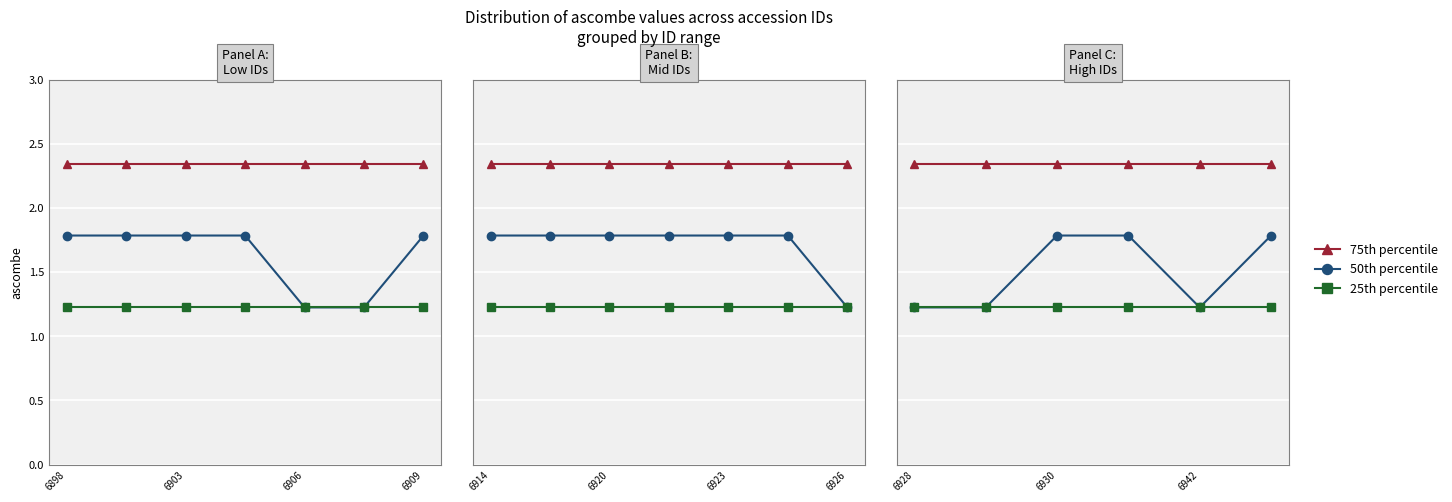

How many distinct data groups are displayed?

3